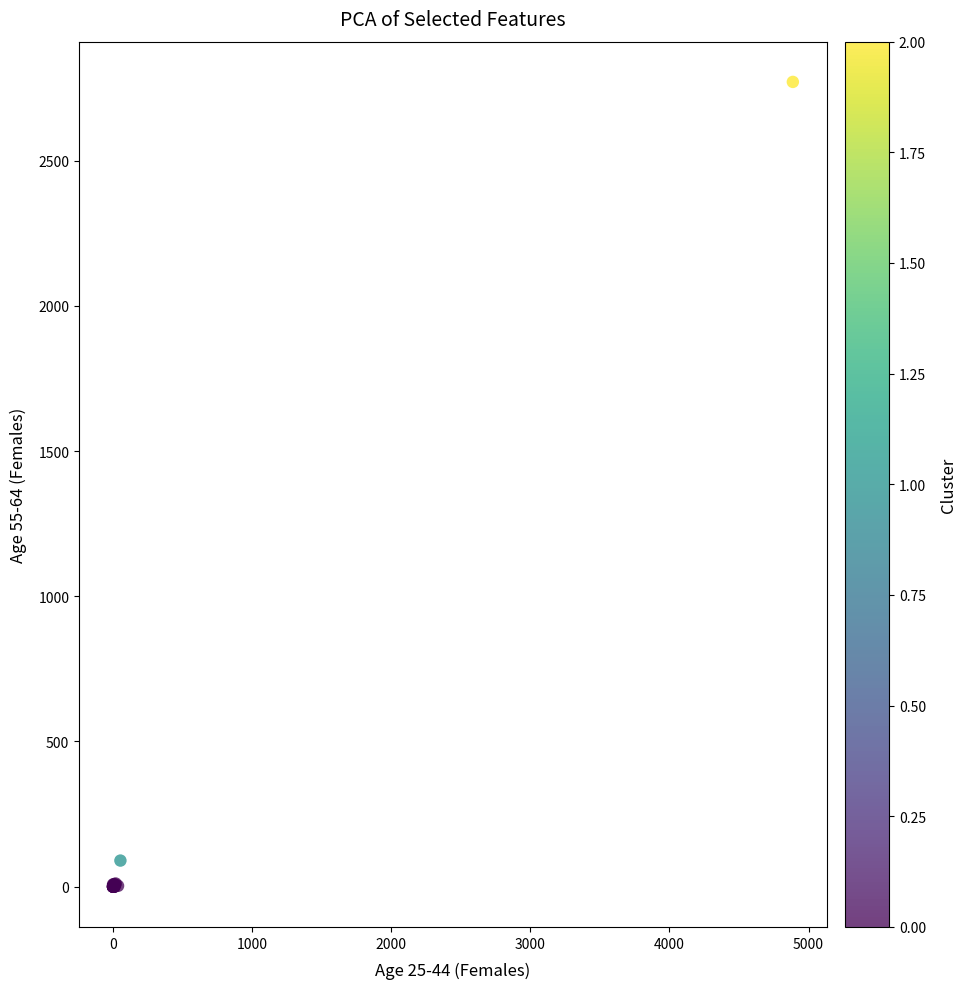

What Y value in the scatter plot is closest to 1385?

90